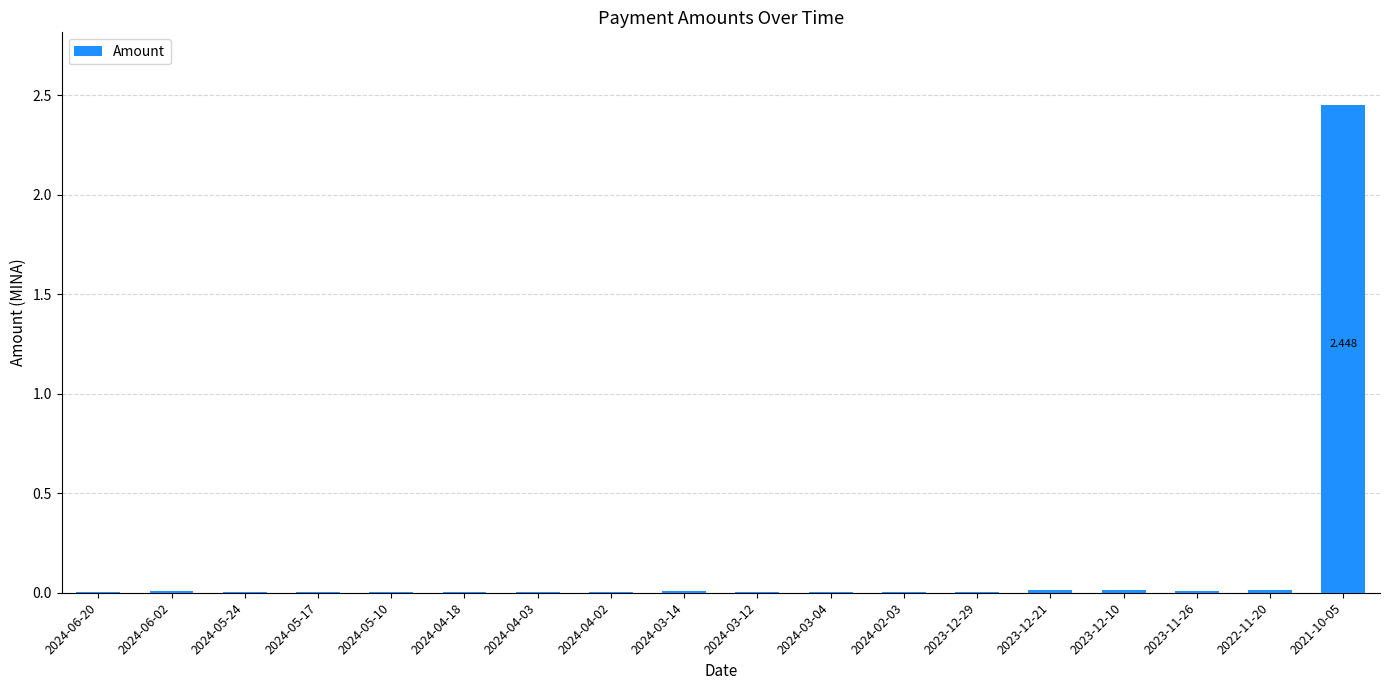

What is the label of the 18th bar from the left?

2021-10-05